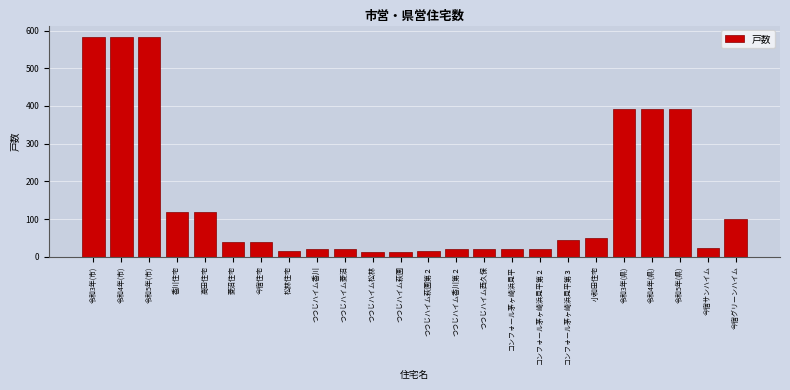

Reading left to right, extract all data points from this chart.

584	584	584	118	118	40	40	15	20	20	12	12	15	20	20	20	20	44	50	393	393	393	24	100